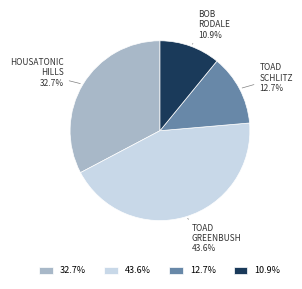

Does any single category account for the majority?

No